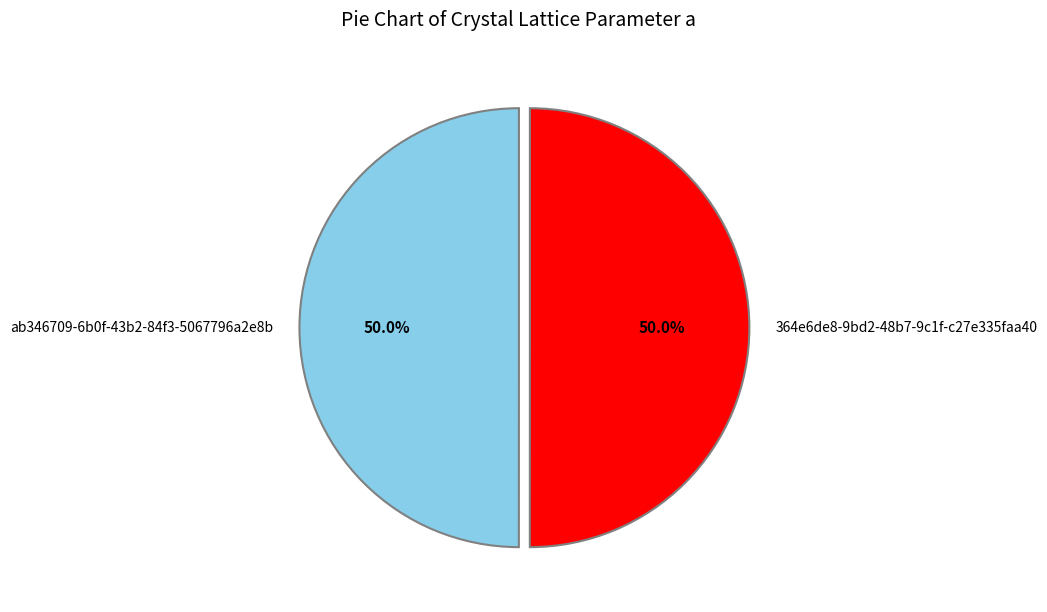

What percentage is NOT represented by ab346709-6b0f-43b2-84f3-5067796a2e8b?

50.0%